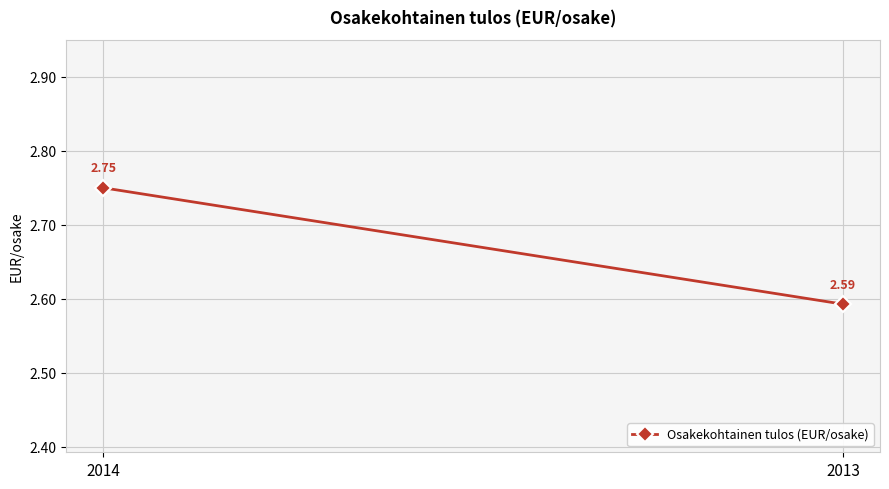

Is it true that the value at 2013 is 3.5?

False